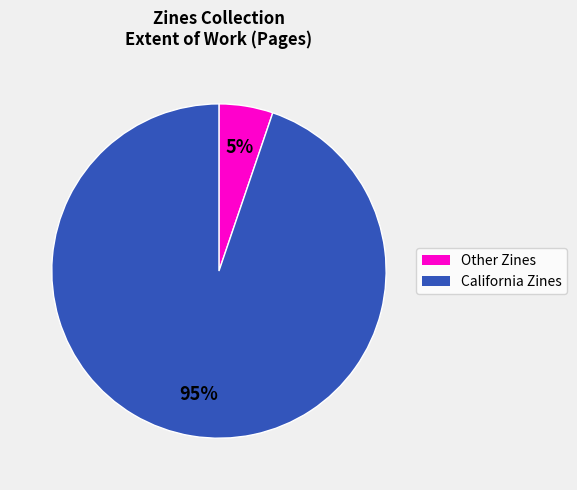

How many slices are in this pie chart?

2